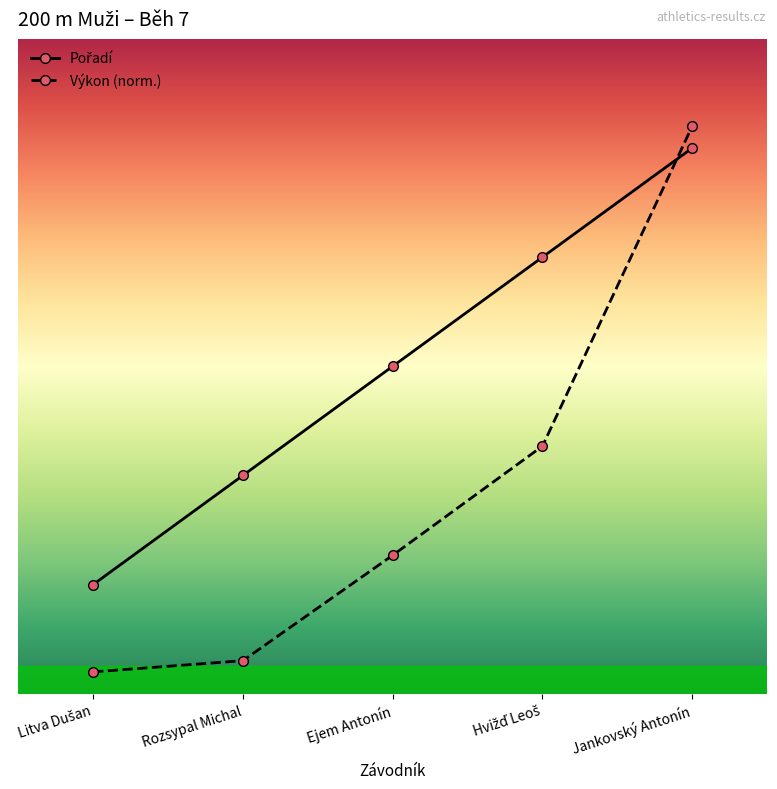

What is the spread (max minus min) of values at Hvižď Leoš?

1.7